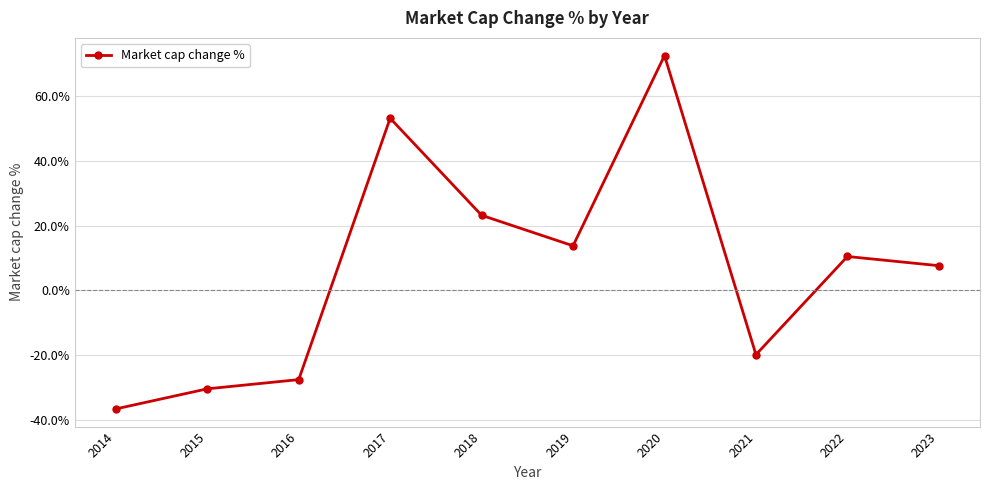

How many categories are shown in the chart?

10